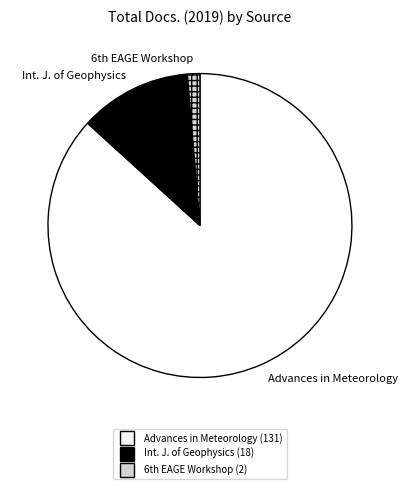

Does any single category account for the majority?

Yes